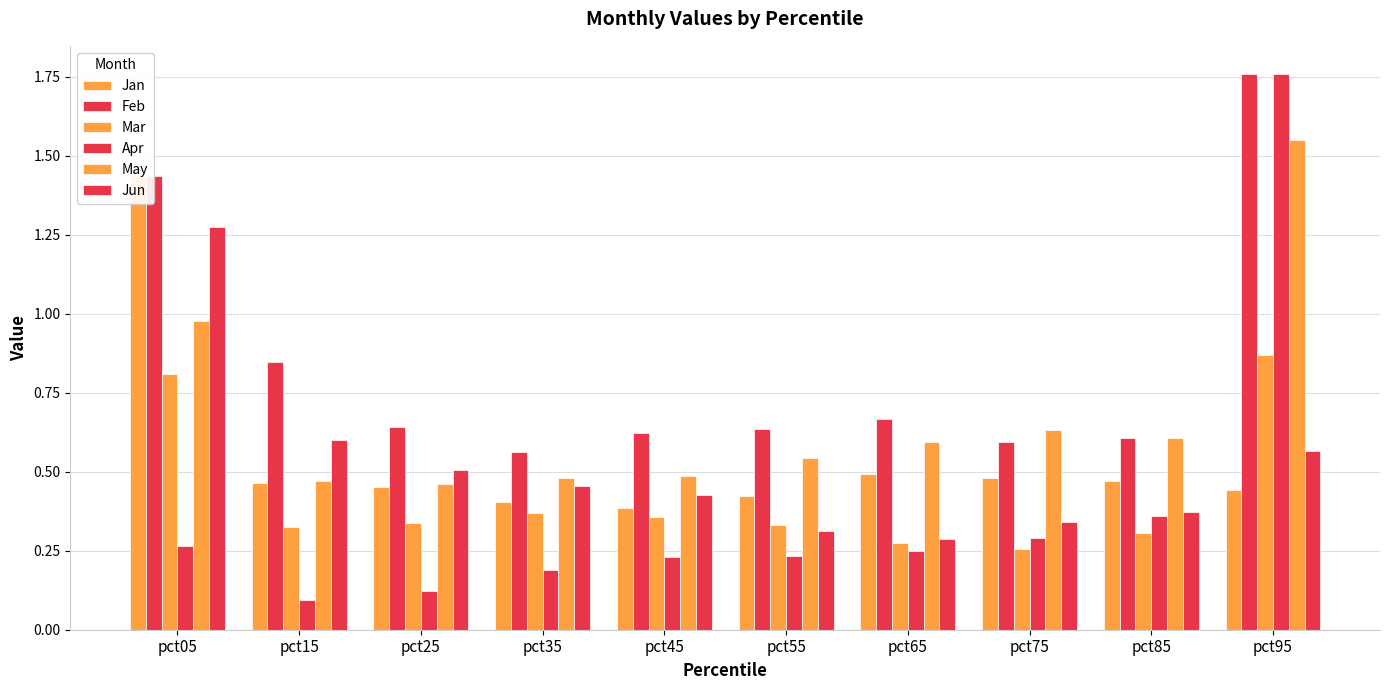

What is the maximum value shown in the chart?

1.8